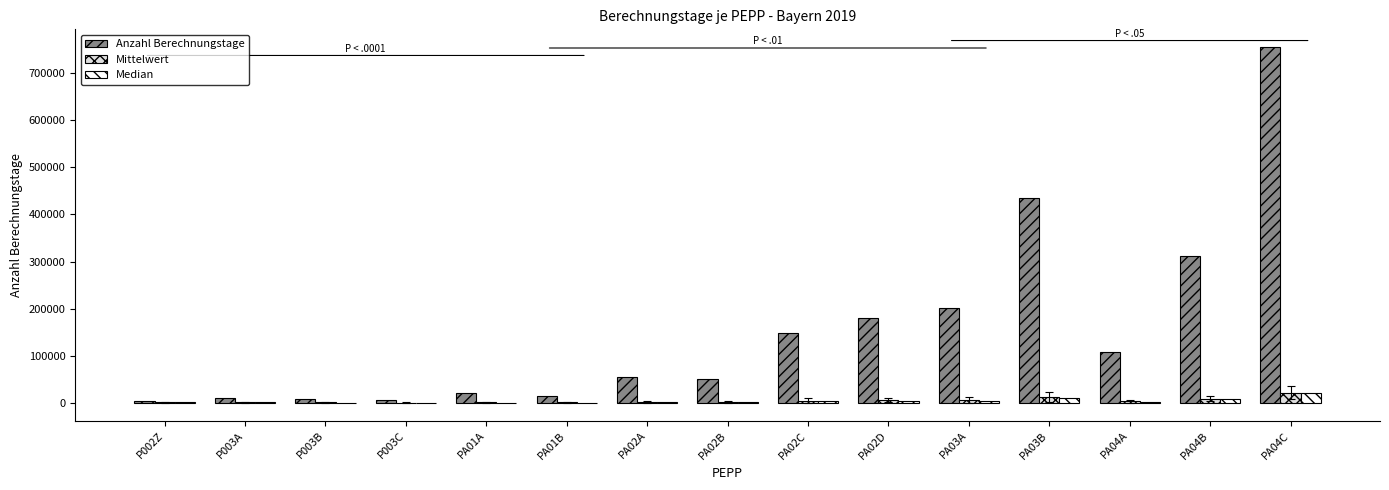

Are the bars horizontal?

No